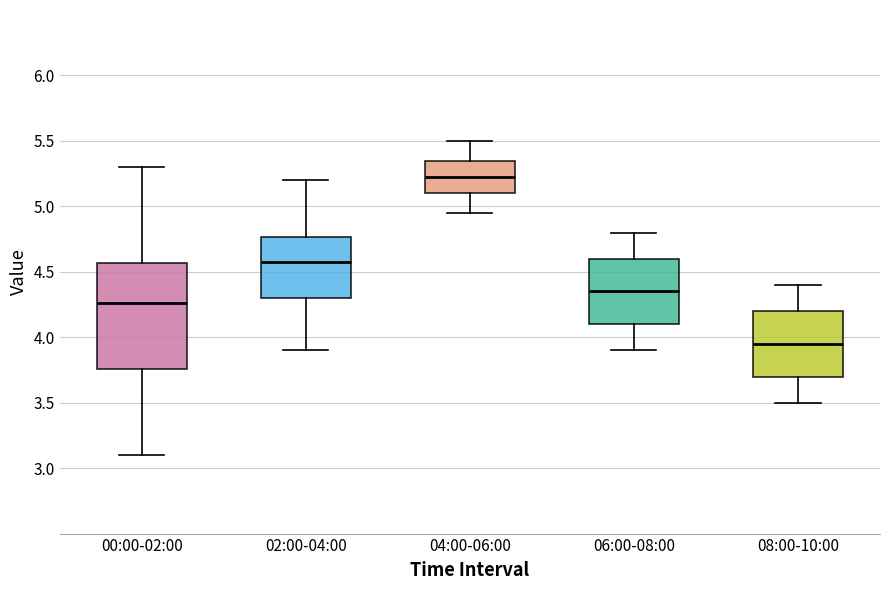

Comparing the boxes themselves (not the whiskers), which one is the tallest?

00:00-02:00